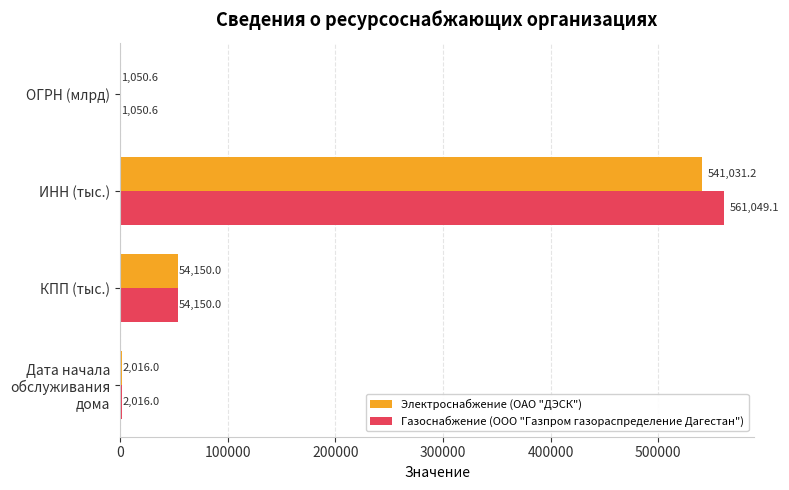

What is the sum of the Электроснабжение (ОАО "ДЭСК") values at ОГРН (млрд) and КПП (тыс.)?

55200.6